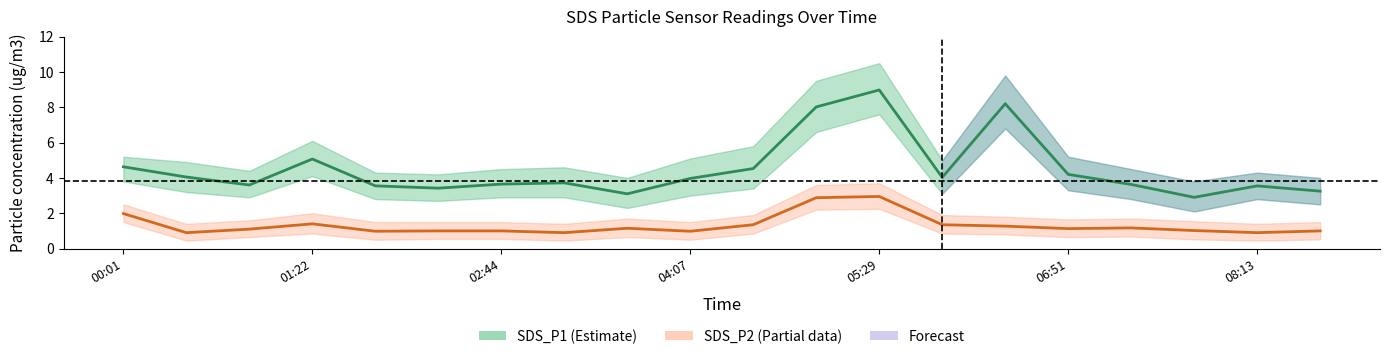

Read the SDS_P1 value at 08:13.

3.5